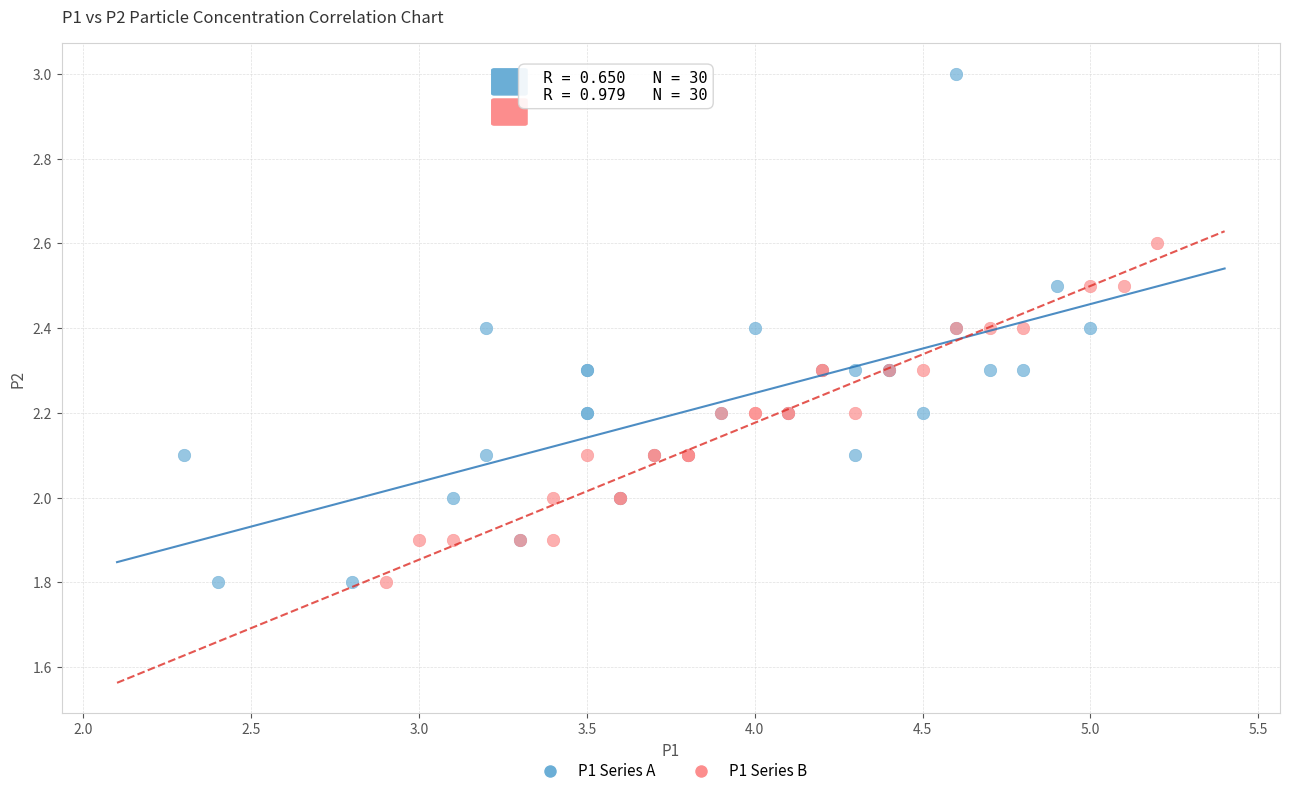

Which series contains the highest Y value?

P1 Series A